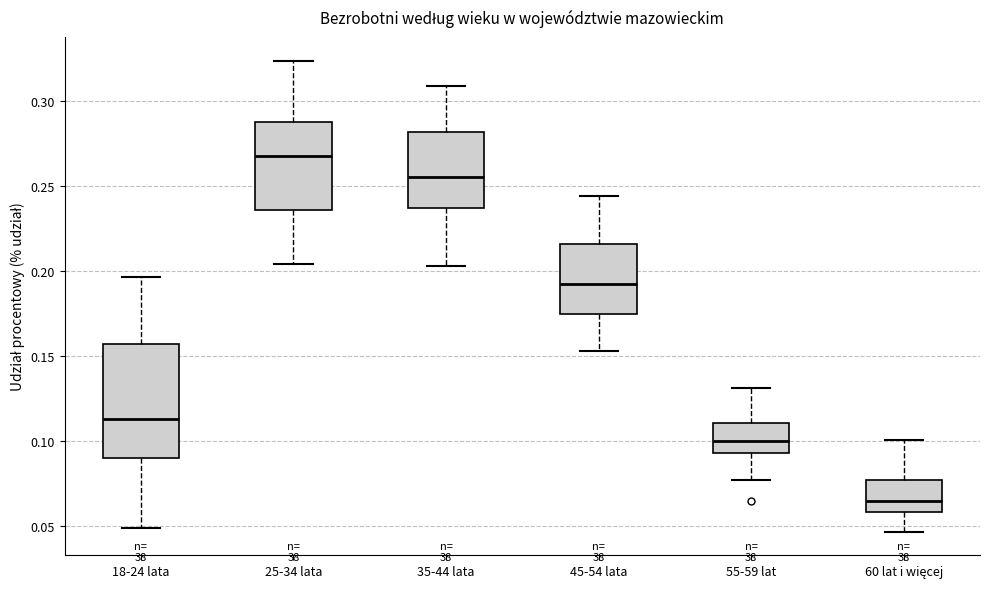

Reading left to right, read every box against the y-axis: the position of its median line, the range the box covers, and the ends of its whiskers. The values are not printed on the chart, so give them approximately, as read against the axis.

18-24 lata: median 0.115, box 0.090 to 0.155, whiskers 0.050 to 0.195
25-34 lata: median 0.270, box 0.235 to 0.290, whiskers 0.205 to 0.325
35-44 lata: median 0.255, box 0.235 to 0.280, whiskers 0.205 to 0.310
45-54 lata: median 0.190, box 0.175 to 0.215, whiskers 0.155 to 0.245
55-59 lat: median 0.100, box 0.095 to 0.110, whiskers 0.075 to 0.130
60 lat i więcej: median 0.065, box 0.060 to 0.075, whiskers 0.045 to 0.100